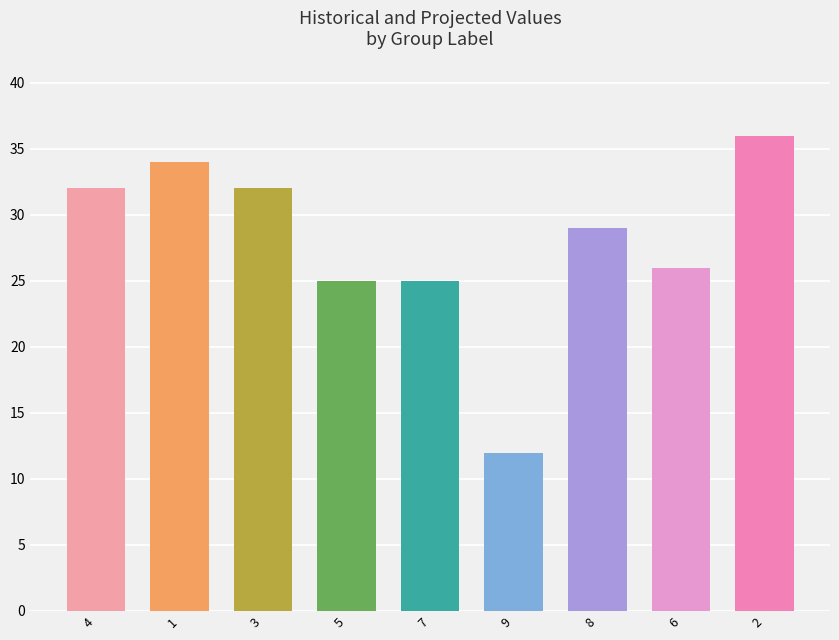

Which category has the highest value across all series?

2